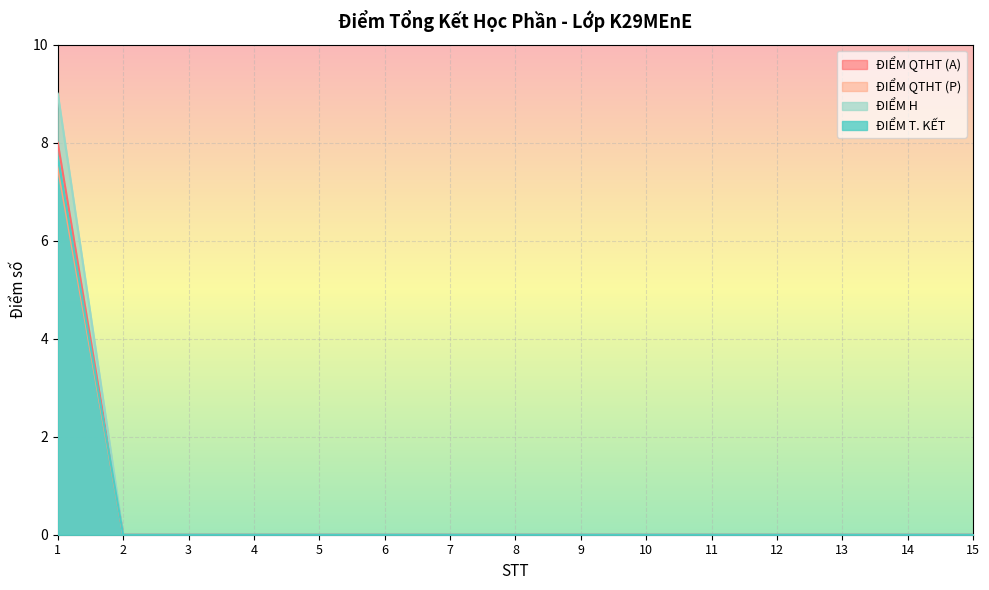

True or false: ĐIỂM H has a value of 4.0 at 3.

False